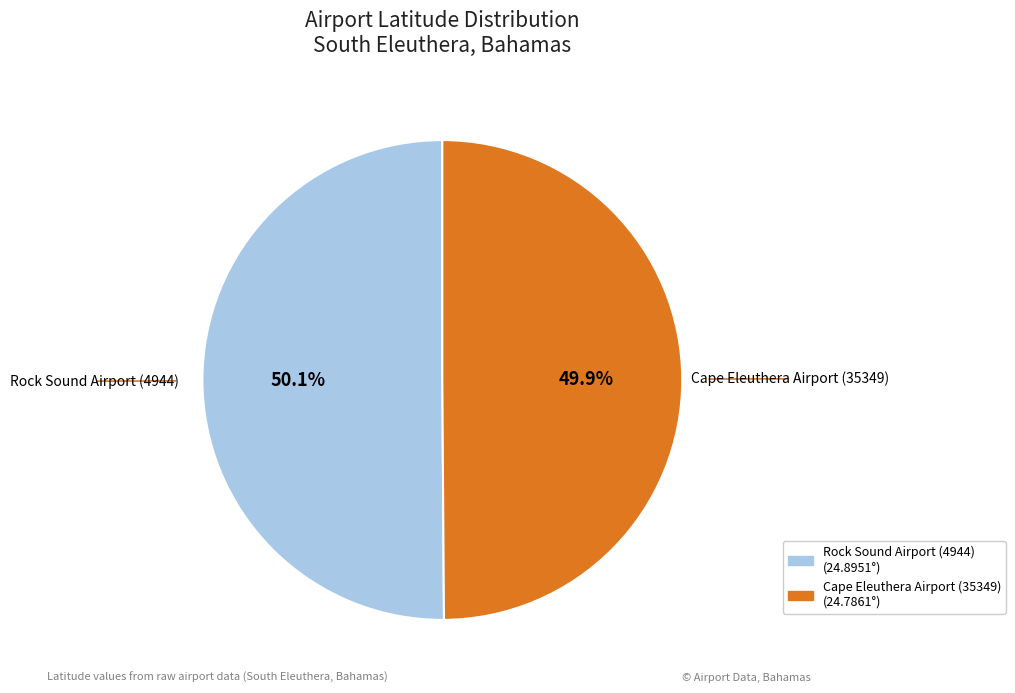

How many slices are in this pie chart?

2